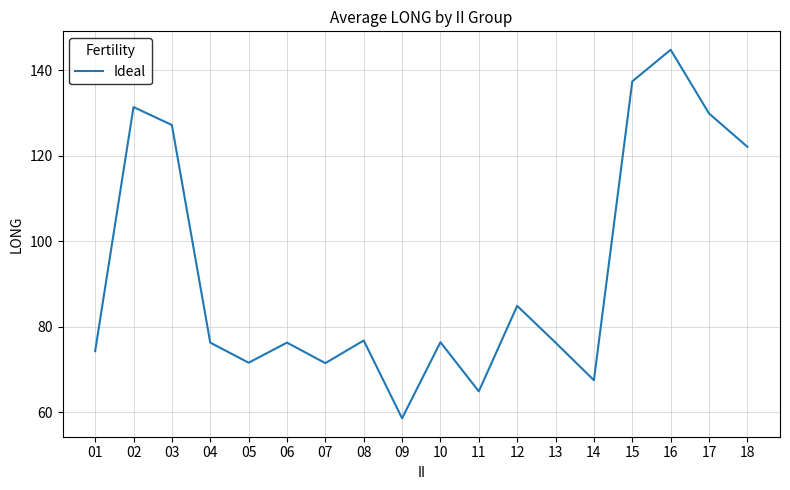

True or false: the data has more than 2 interior local peaks.

True